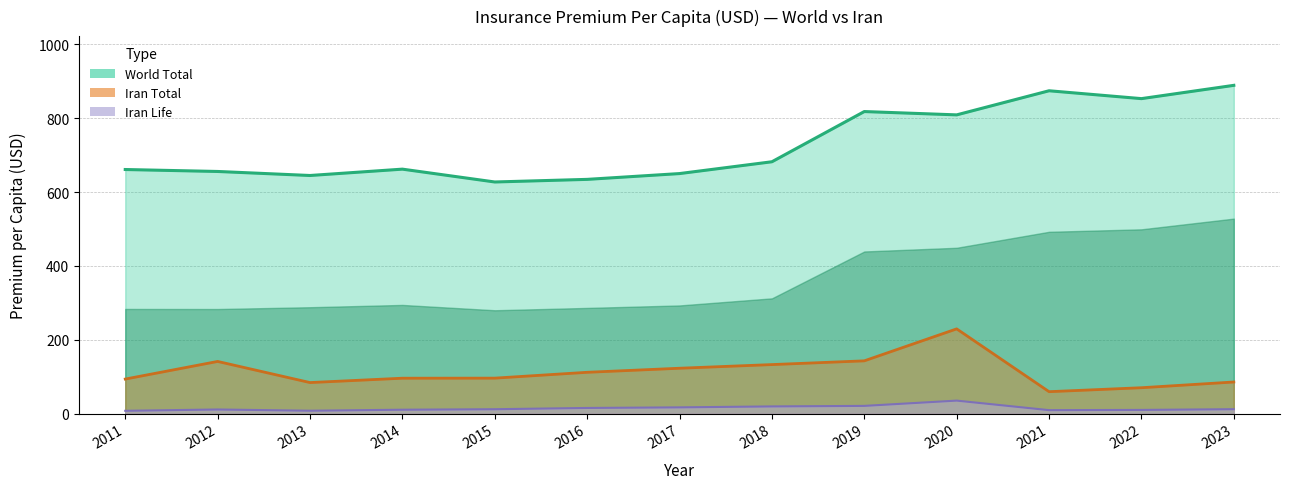

Reading right to left, extract all data points from this chart.

World Non-Life: 889.0	853.0	874.3	809.0	818.0	682.0	650.0	634.3	627.2	662.0	644.8	655.7	661.0
Iran Non-Life: 85.5	69.9	59.2	229.3	142.8	132.6	122.7	111.7	95.9	95.7	83.9	141.1	93.4
Iran Life: 11.8	9.8	9.2	35.0	20.7	19.3	16.7	15.1	11.7	10.4	7.7	11.0	7.5